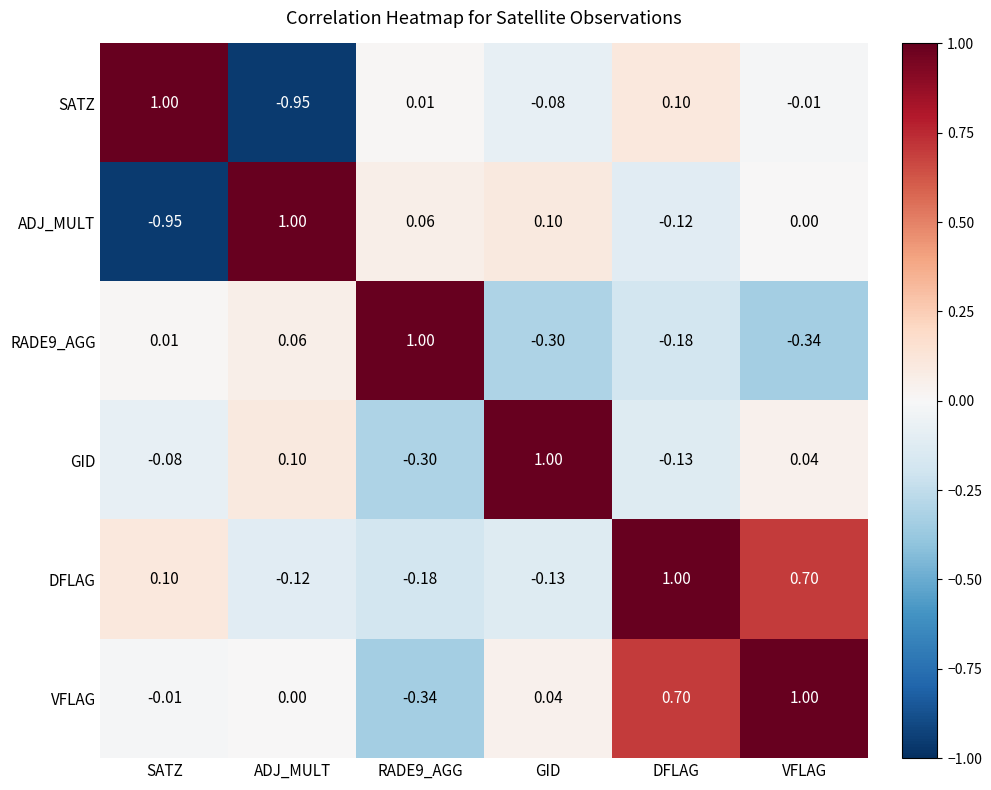

At which category is the sum across all series the highest?

VFLAG